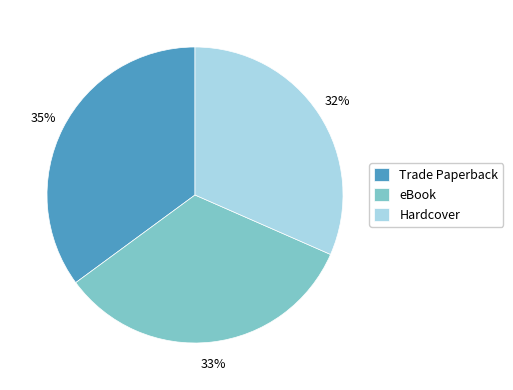

To the nearest percent, what portion does Hardcover represent?

32%